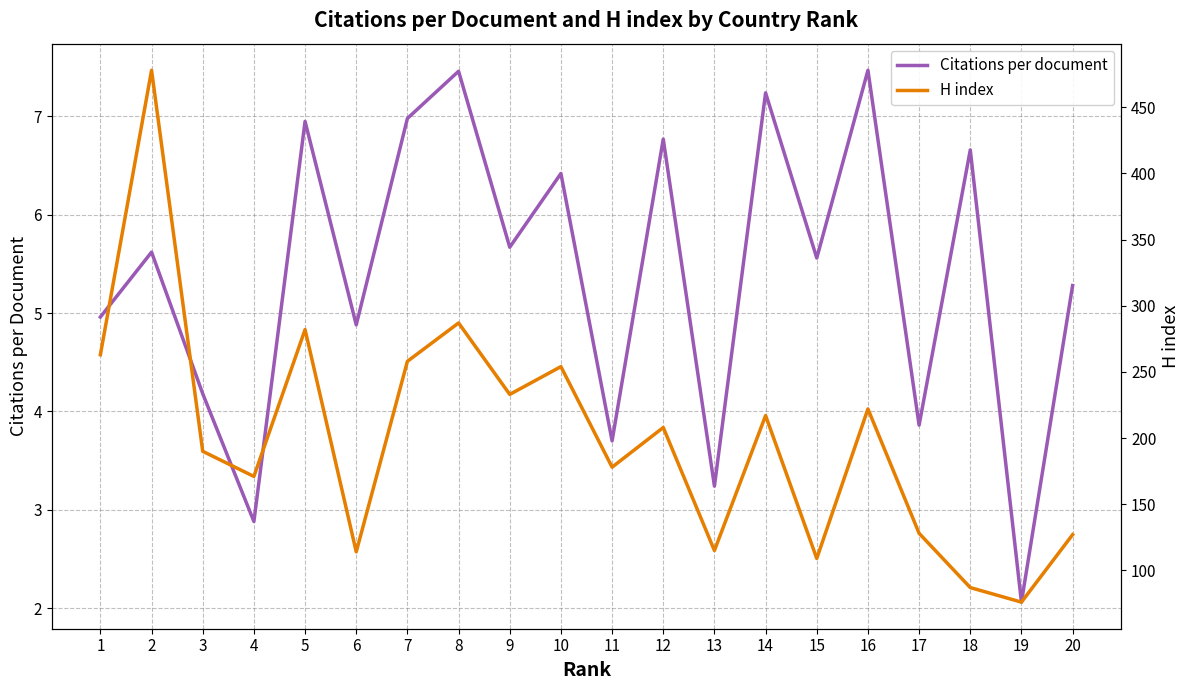

The H index series shows 31.9 at 18. True or false?

False